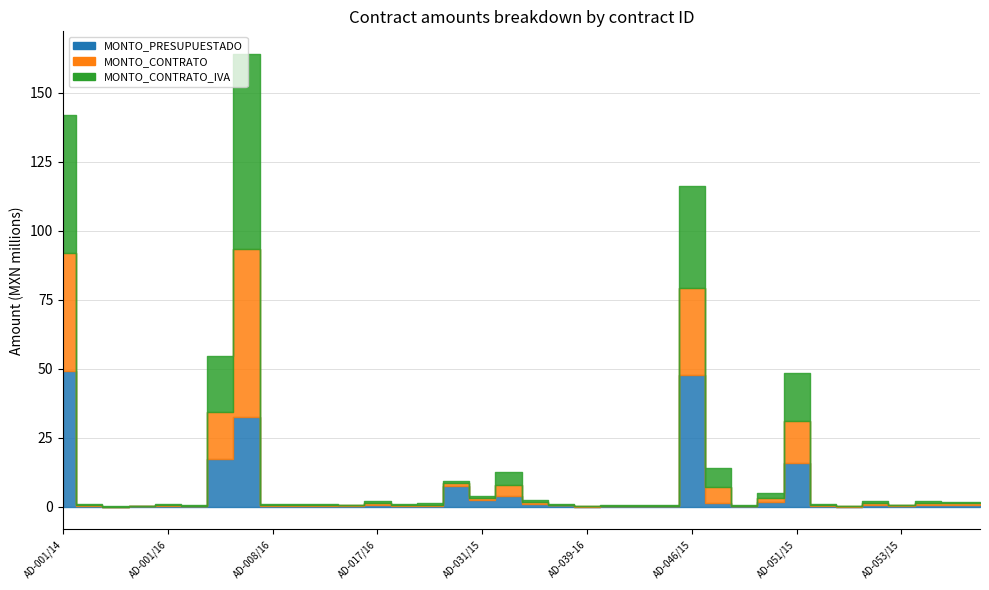

At how many categories does at least one series exceed 19729605?

4